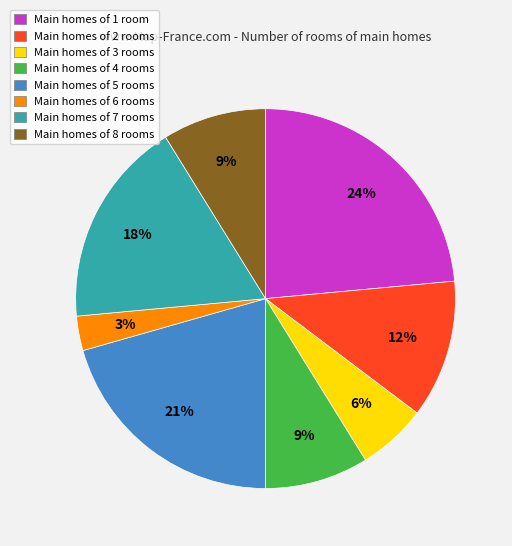

Is there any slice that represents more than half of the pie?

No